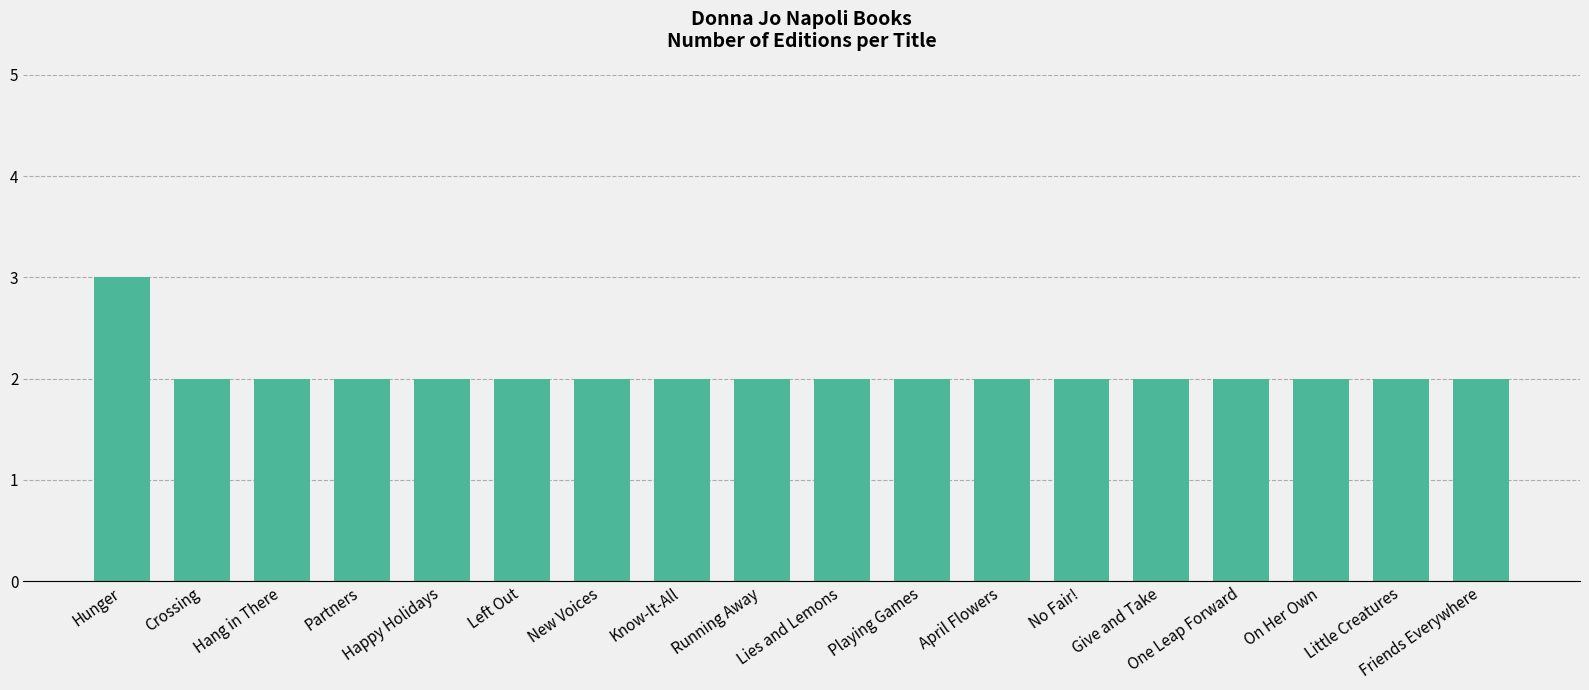

What is the average value?

2